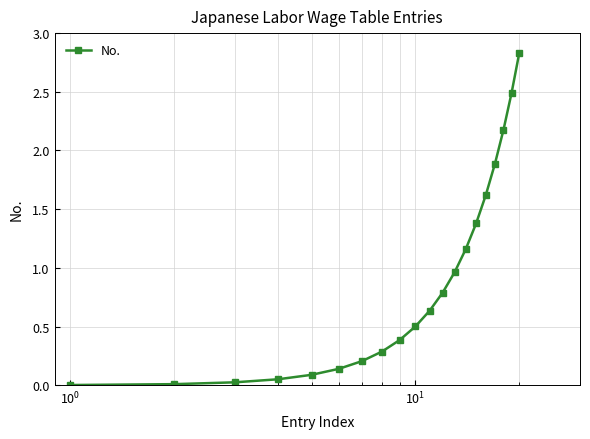

What is the average value?

0.9